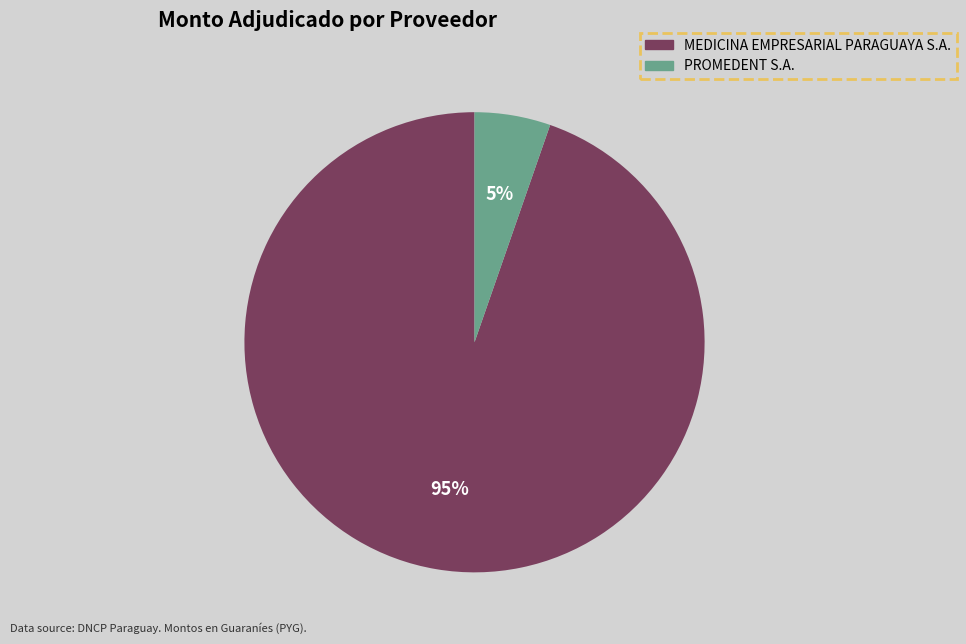

To the nearest percent, what percentage of the pie is MEDICINA EMPRESARIAL PARAGUAYA S.A.?

95%